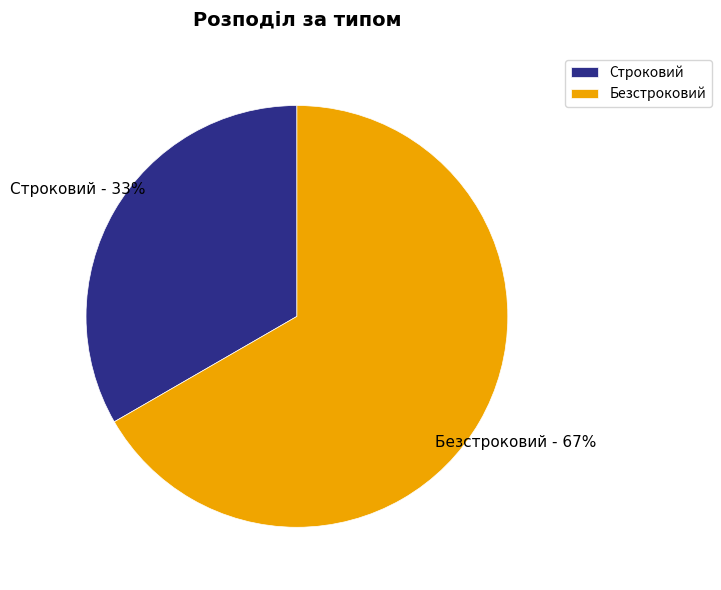

The Строковий slice represents 47% of the pie. True or false?

False